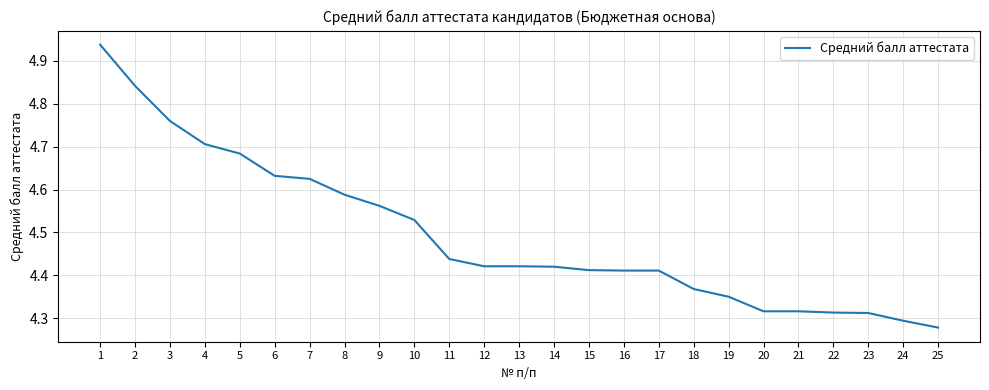

What is the sum of all values?

112.3